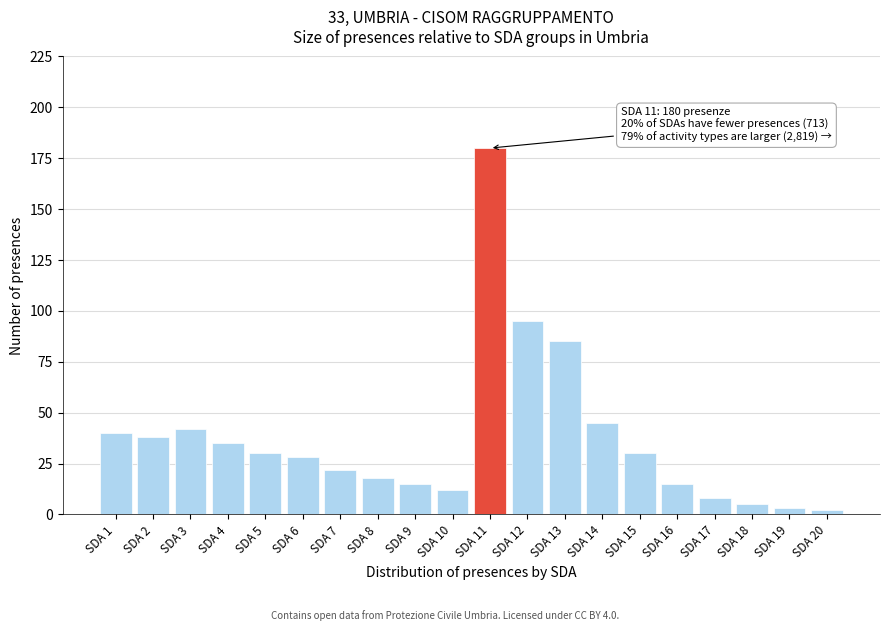

Reading left to right, list all the values displayed in this chart.

40	38	42	35	30	28	22	18	15	12	180	95	85	45	30	15	8	5	3	2